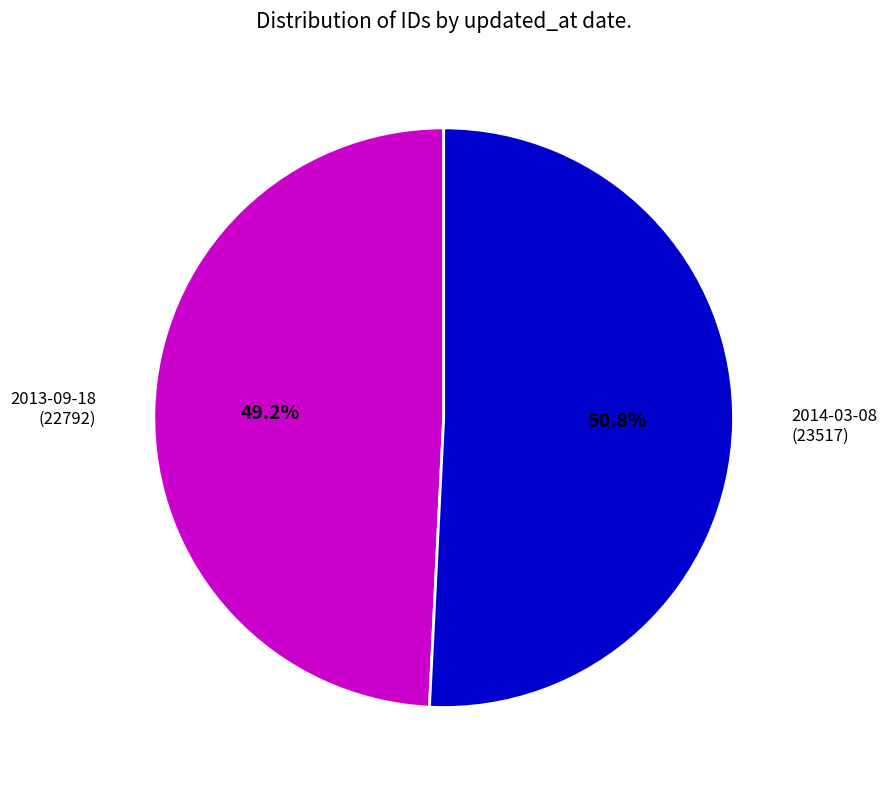

Combined, do 2013-09-18 and 2014-03-08 account for over 50%?

Yes